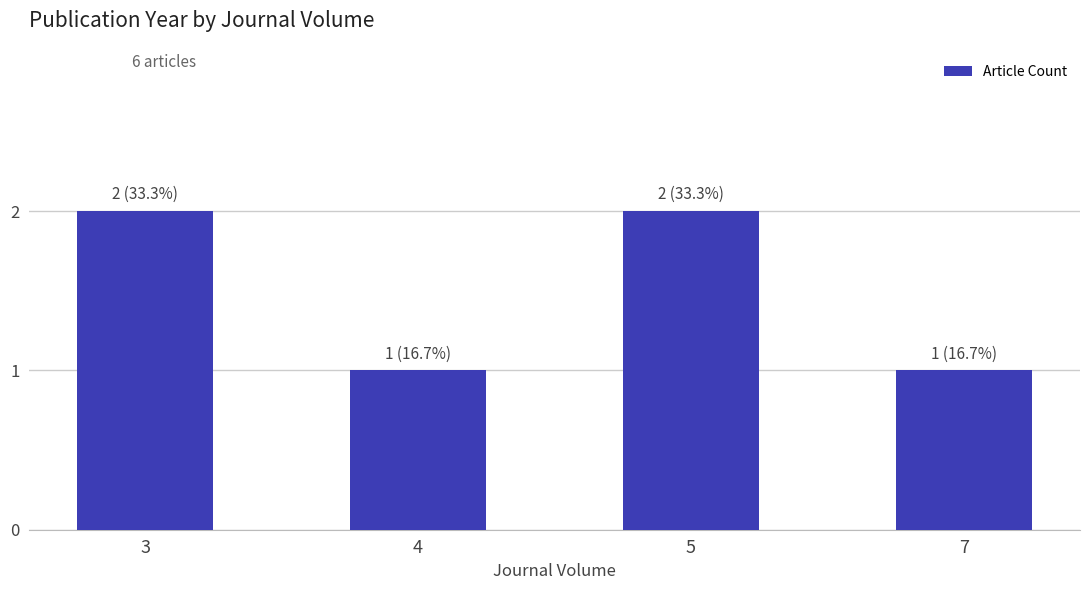

Which has a higher value, 4 or 5?

5